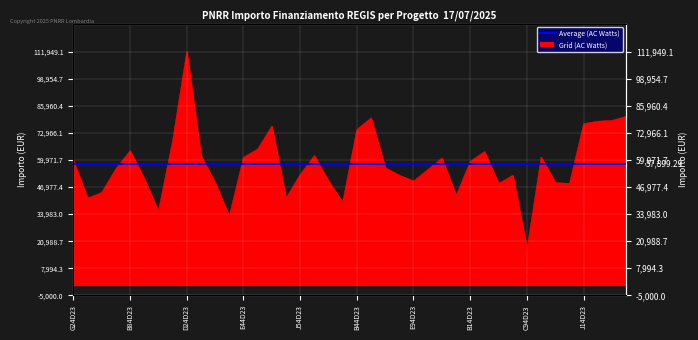

Which category has the highest value across all series?

D24D23